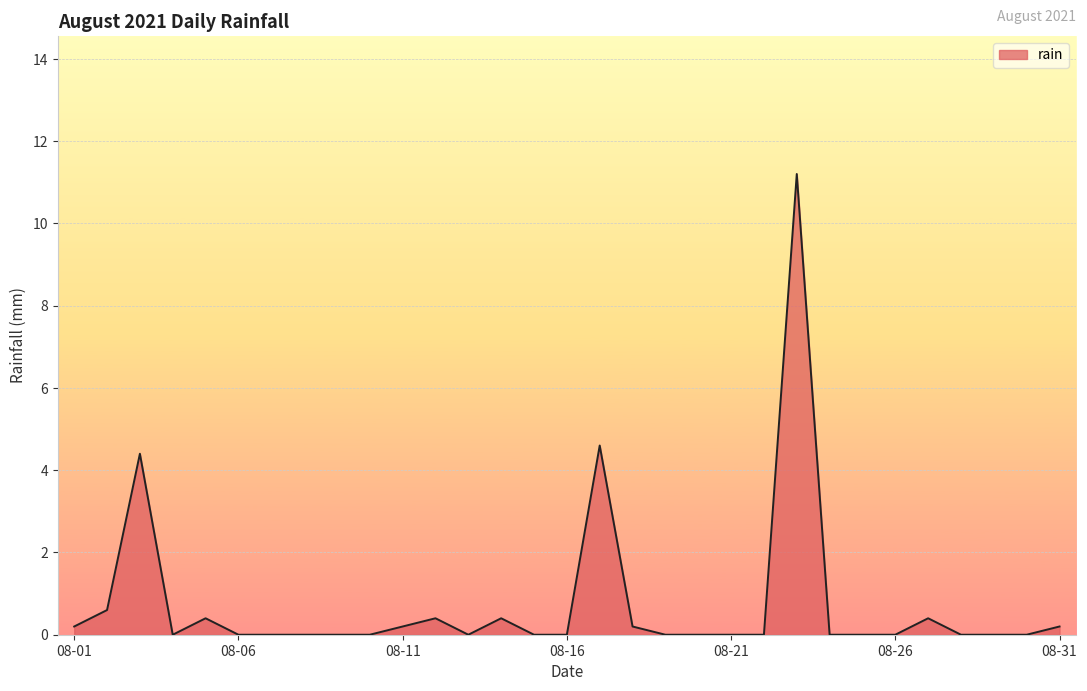

What is the maximum value shown in the chart?

11.2